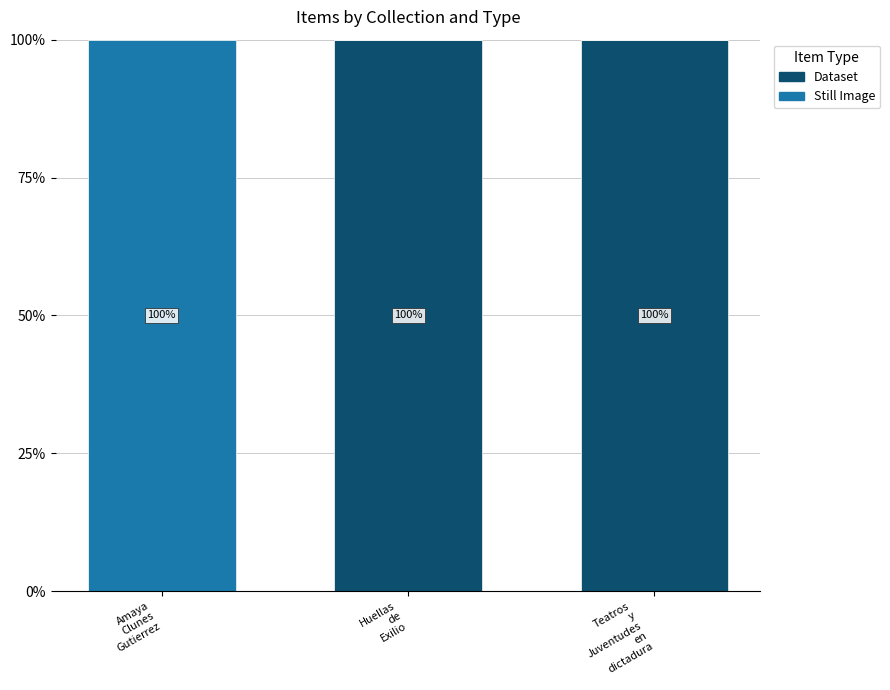

The Still Image series shows 27 at Amaya
Clunes
Gutierrez. True or false?

False